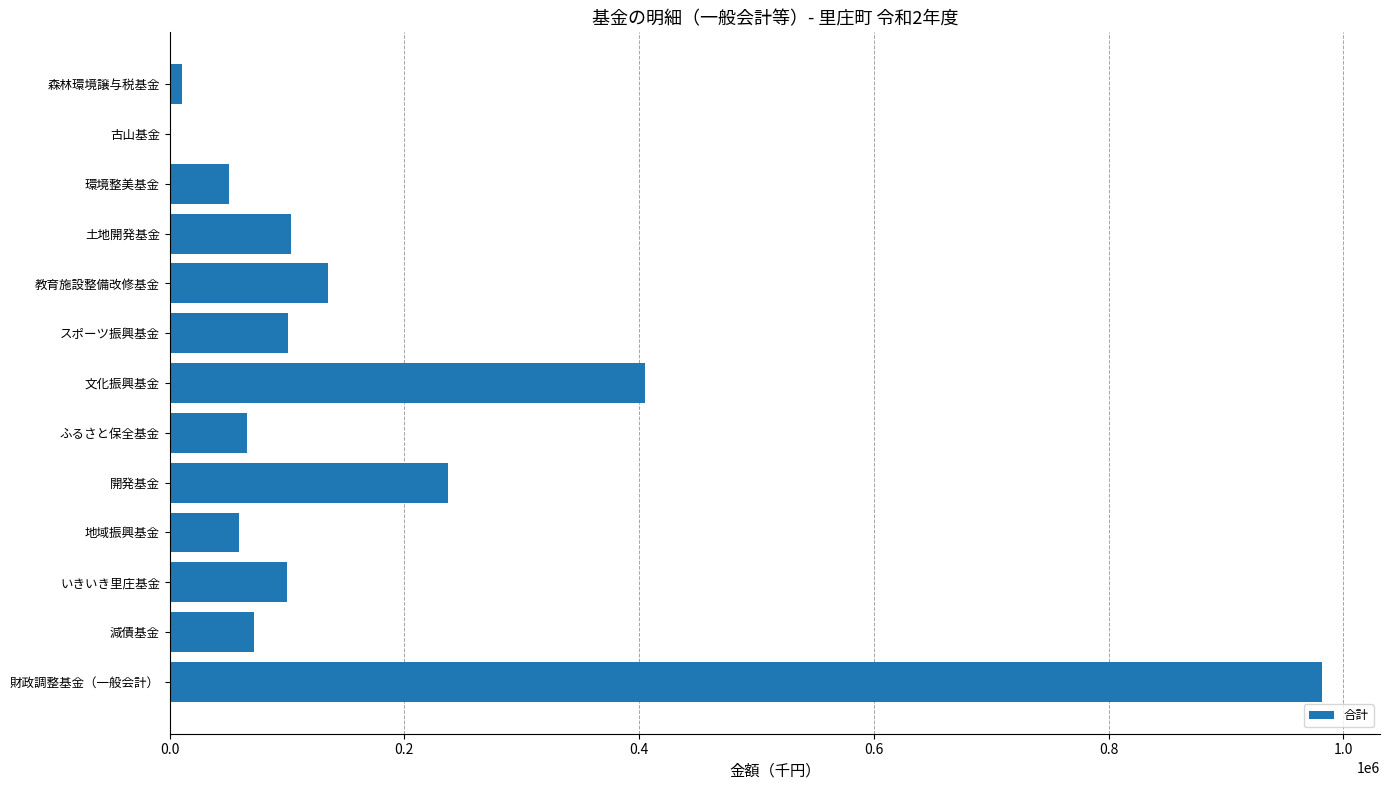

Which has a higher value, 財政調整基金（一般会計） or 森林環境譲与税基金?

財政調整基金（一般会計）